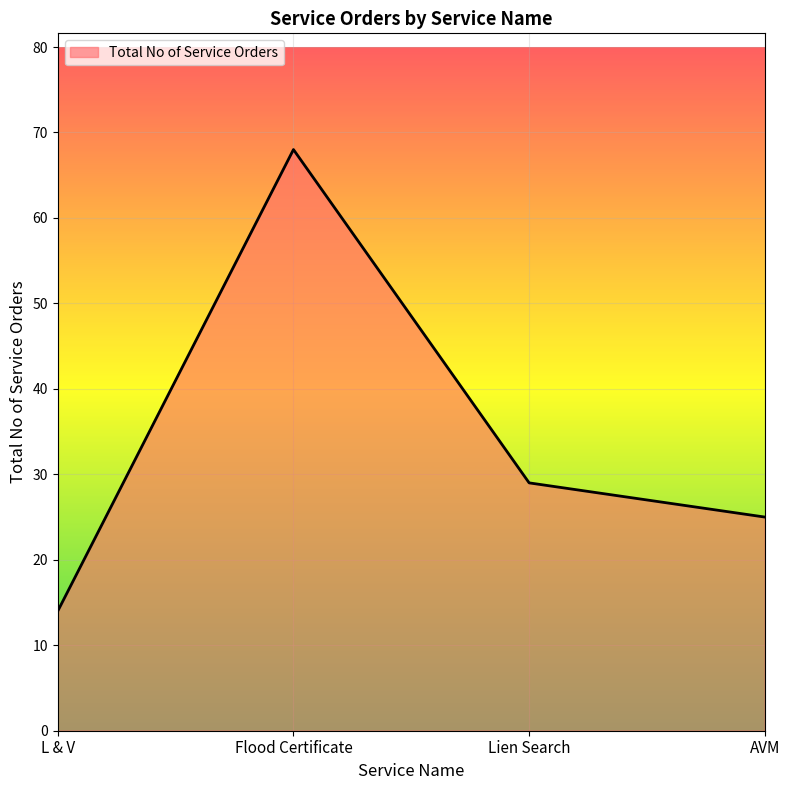

What is the difference between the values at Flood Certificate and Lien Search?

39